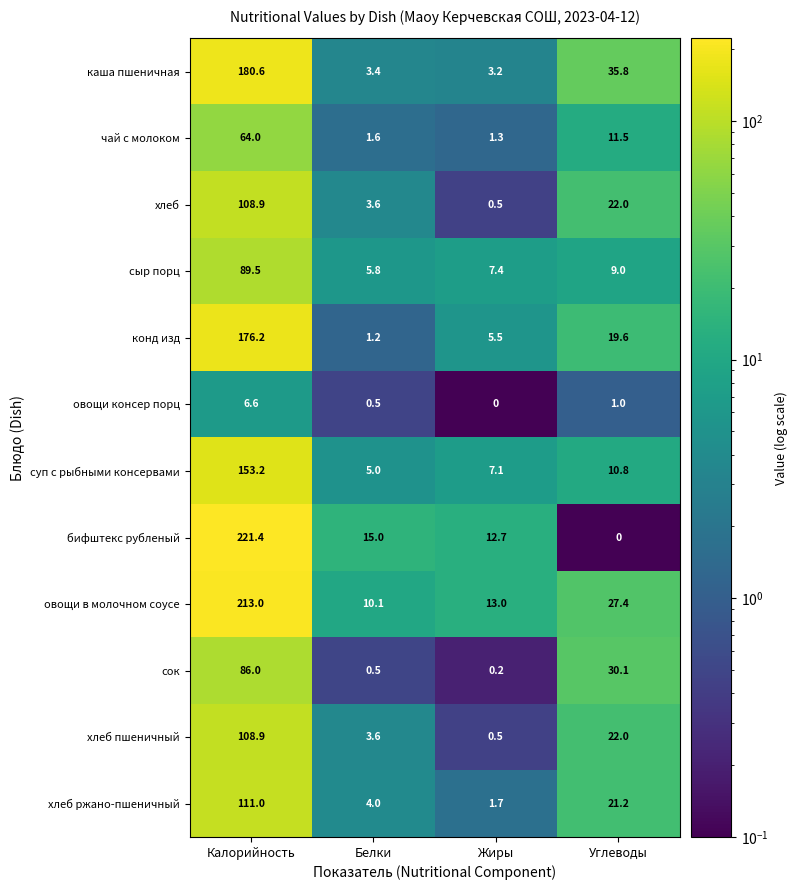

The value of овощи консер порц at Жиры is -2.5. True or false?

False